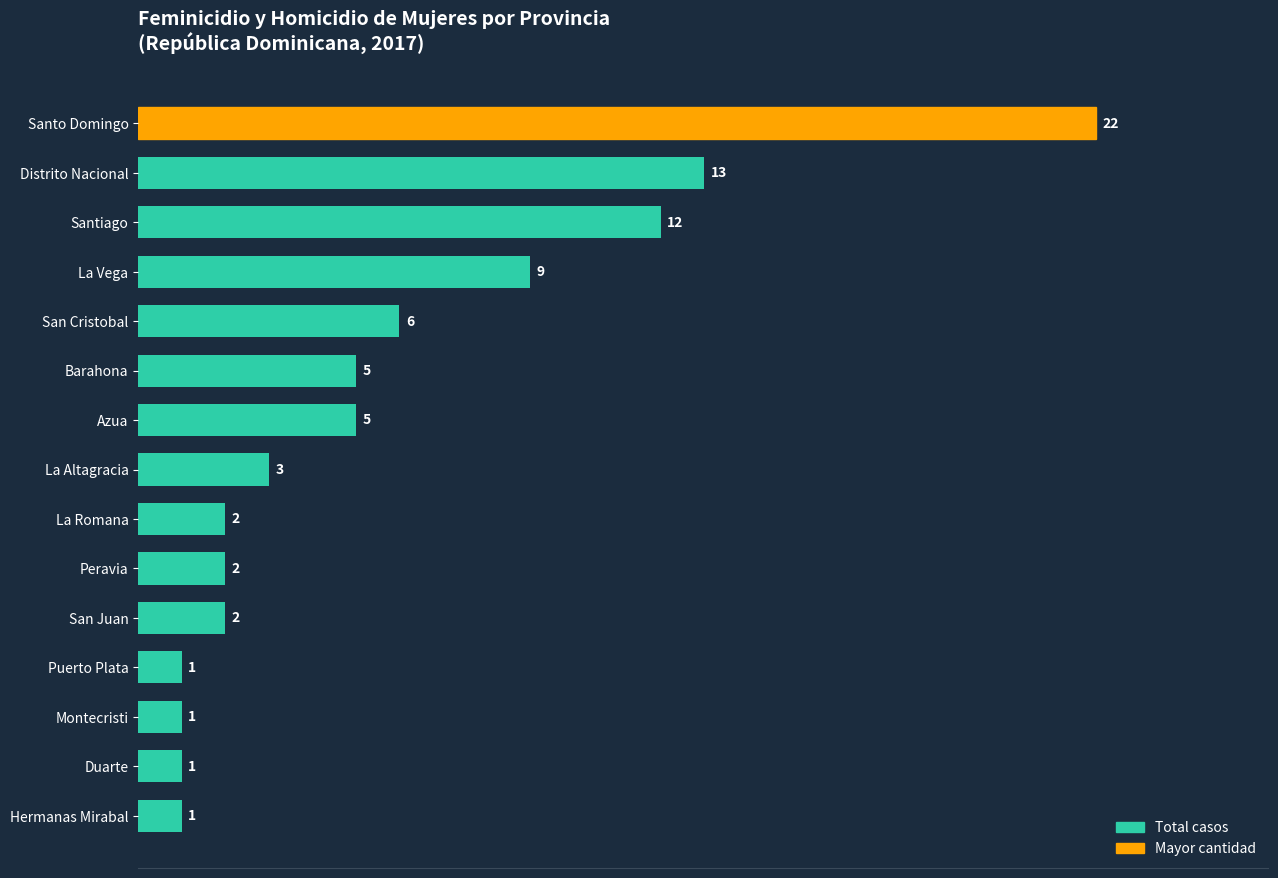

How many bars are there in total?

15